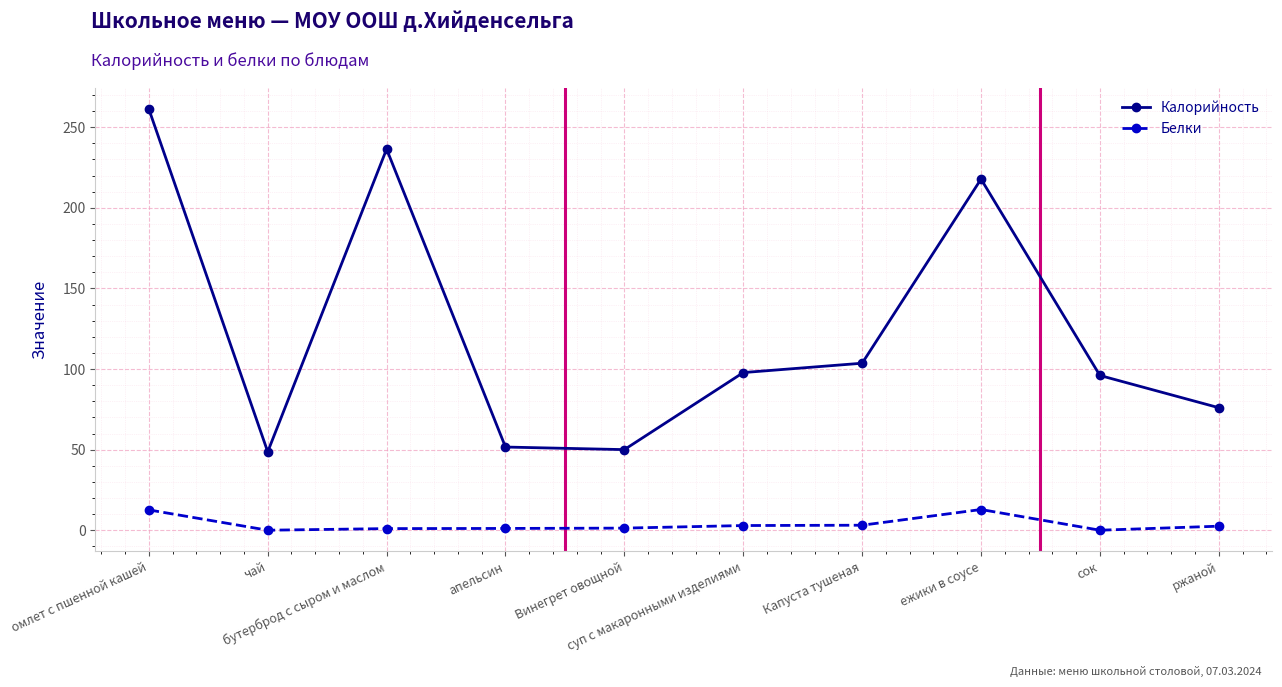

Is this an area chart (filled region under the line)?

No